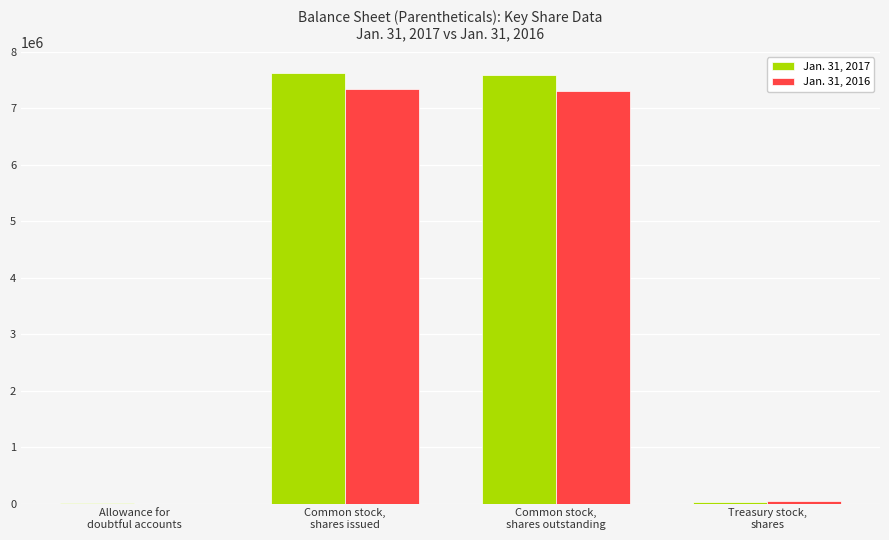

What is the maximum value shown in the chart?

7622000